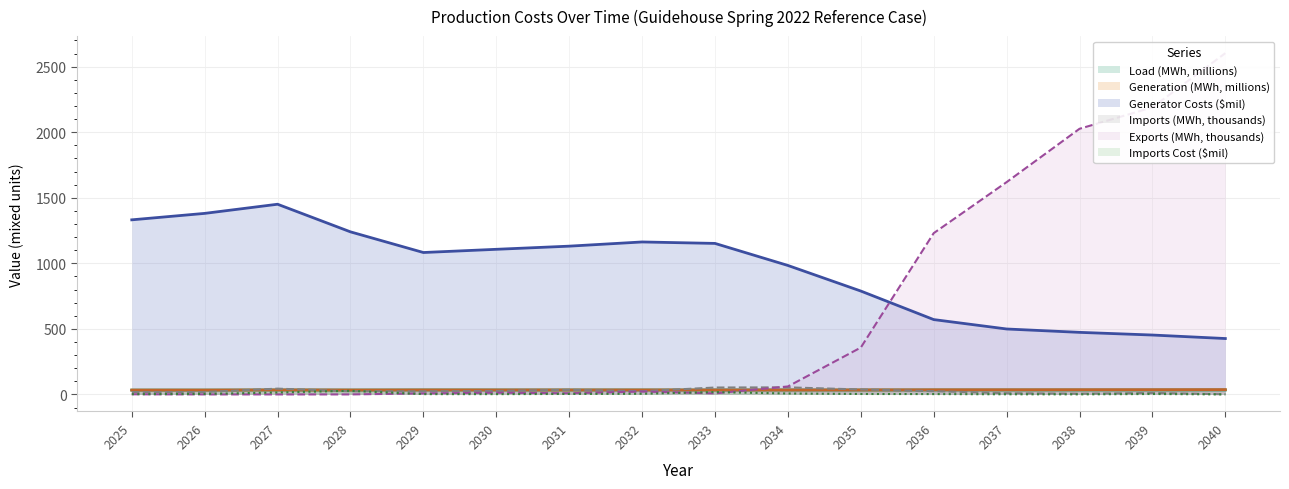

The Load (MWh) series shows 33.9 at 2040. True or false?

True